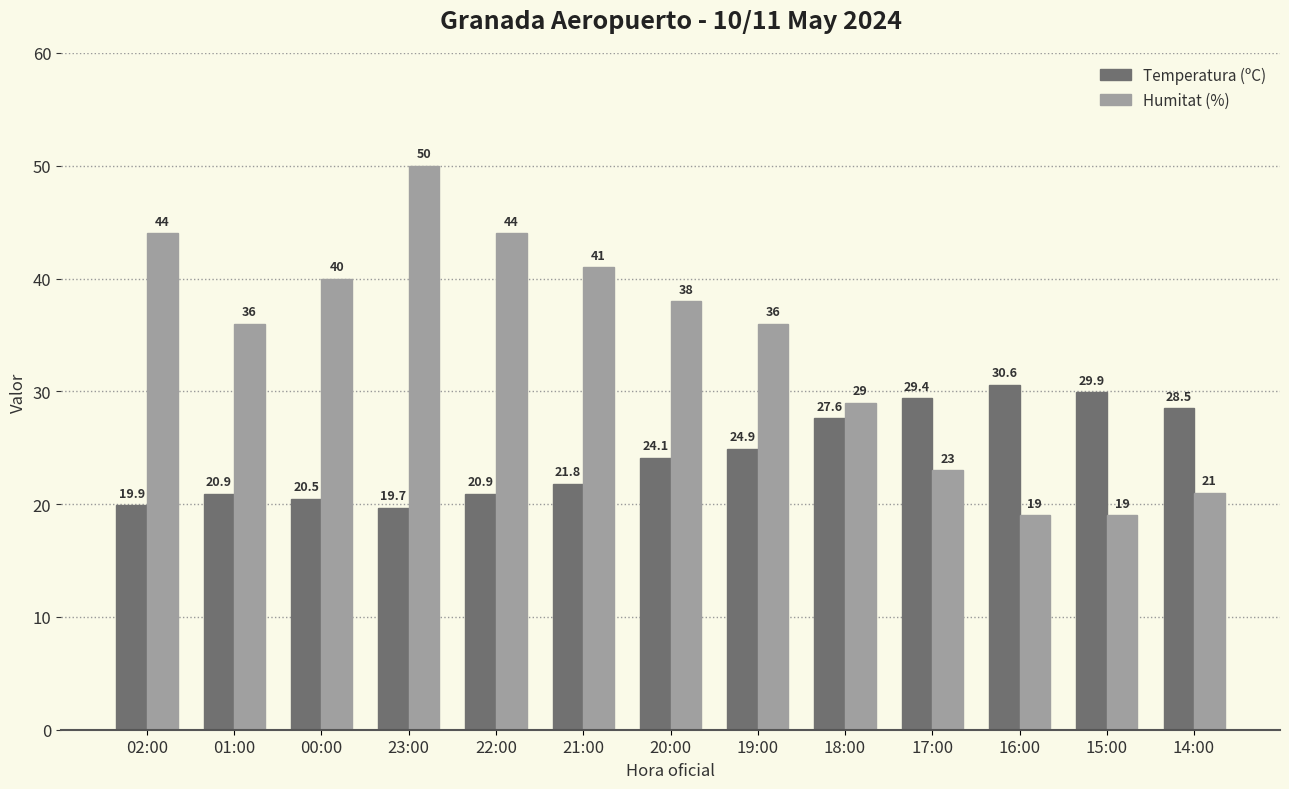

At 19:00, list the series in order from smallest to largest.

Temperatura (ºC), Humitat (%)